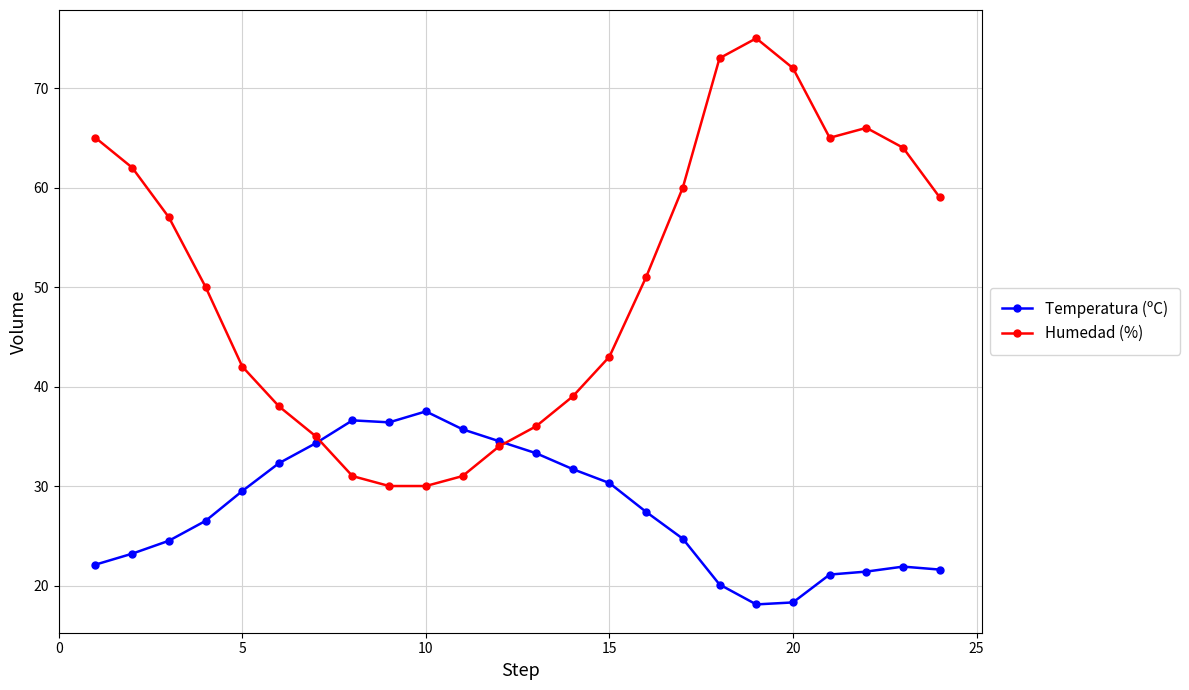

True or false: Humedad (%) has more than 0 interior local peaks.

True